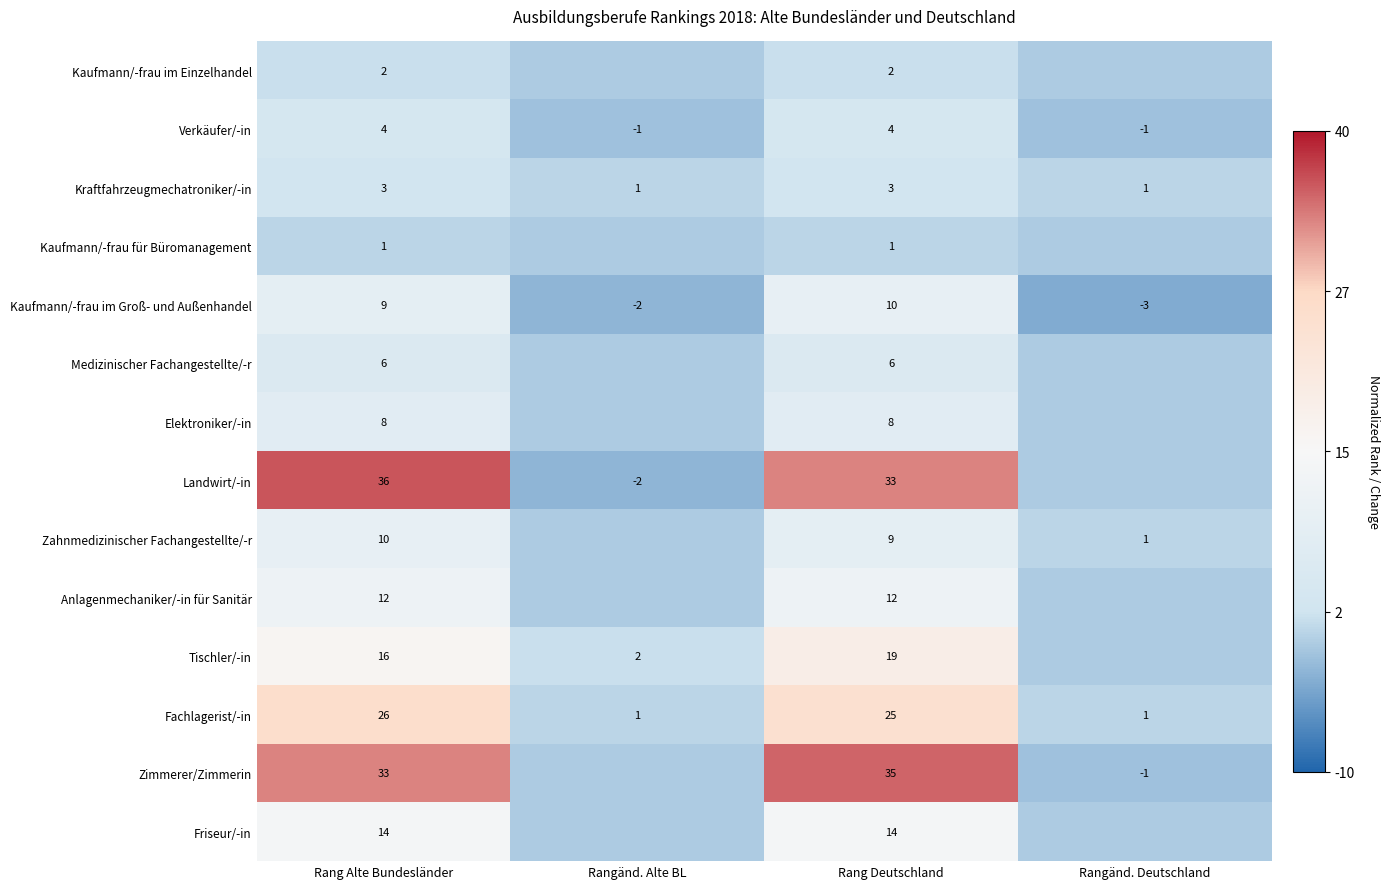

How many Kraftfahrzeugmechatroniker/-in values are between 1 and 3?

4